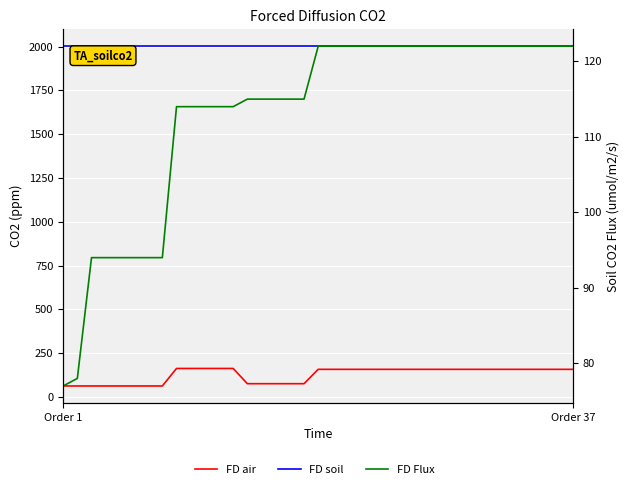

After their last crossing, which series has the higher values: FD Flux or FD air?

FD air